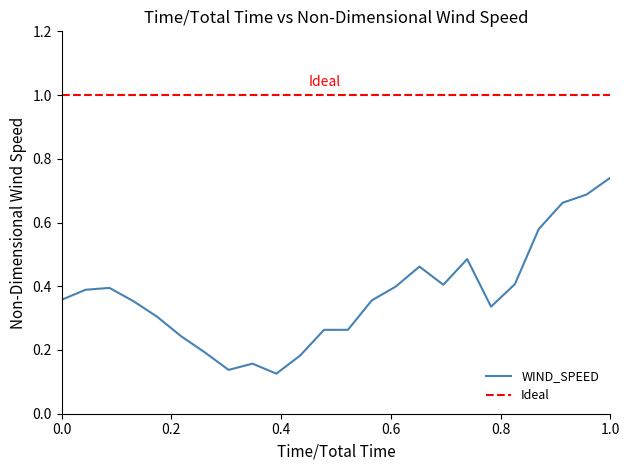

Which series has the largest total across all categories?

Ideal